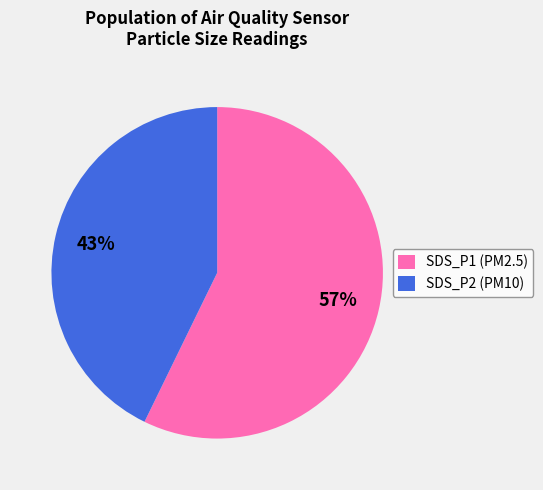

Between SDS_P1 and SDS_P2, which is larger?

SDS_P1